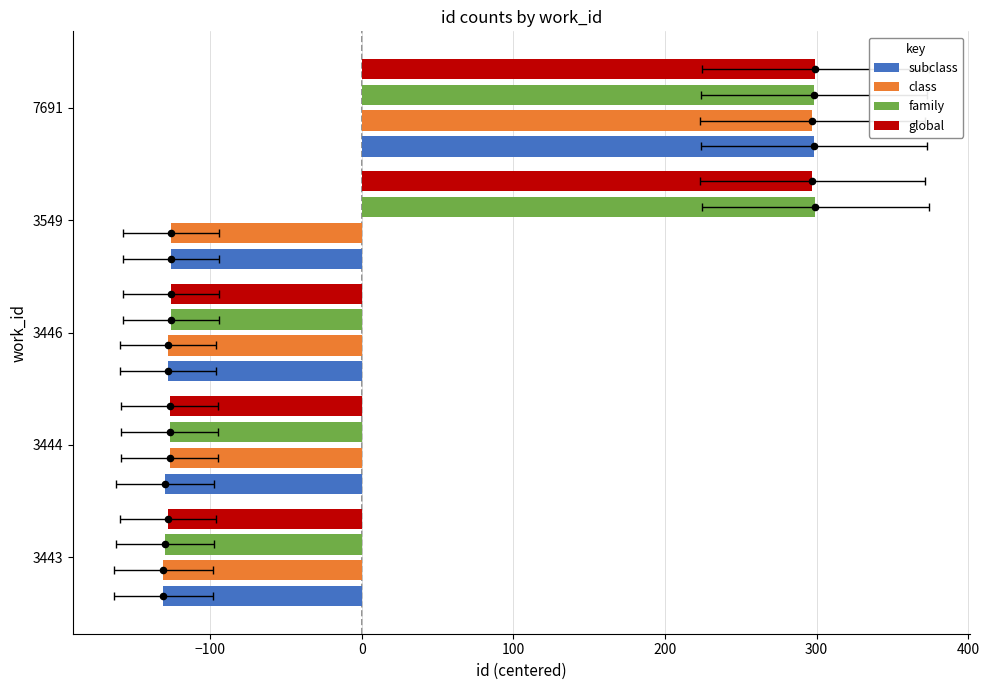

Which series contains the highest Y value?

family